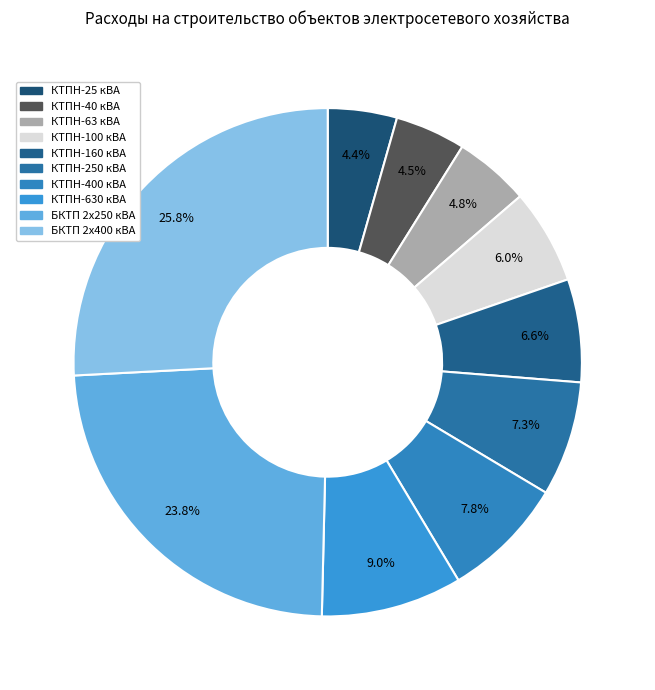

Which category has the biggest portion of the pie?

БКТП 2х400 кВА